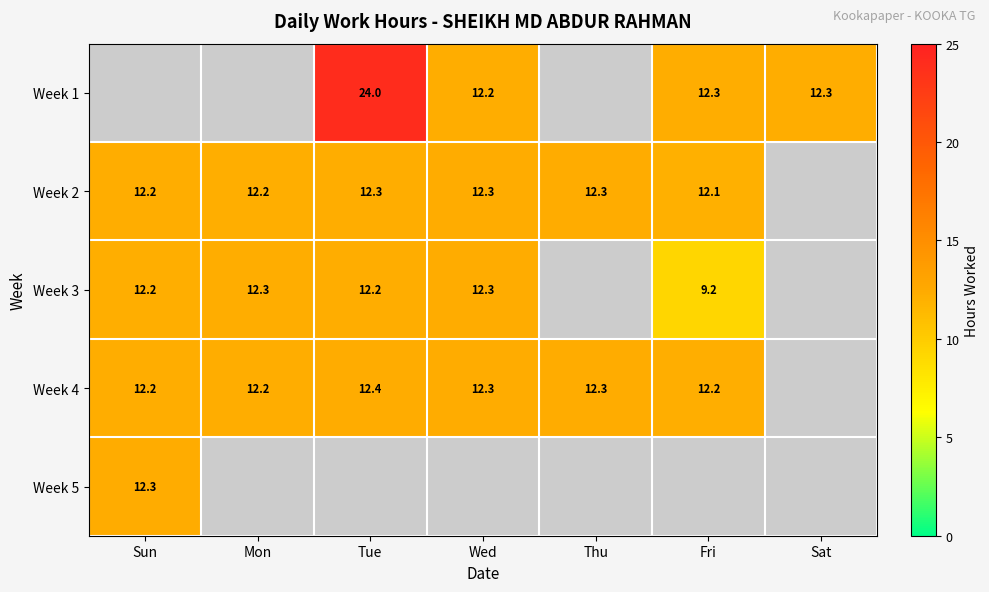

Is the value of Week 3 at Tue greater than the value of Week 4 at Thu?

No